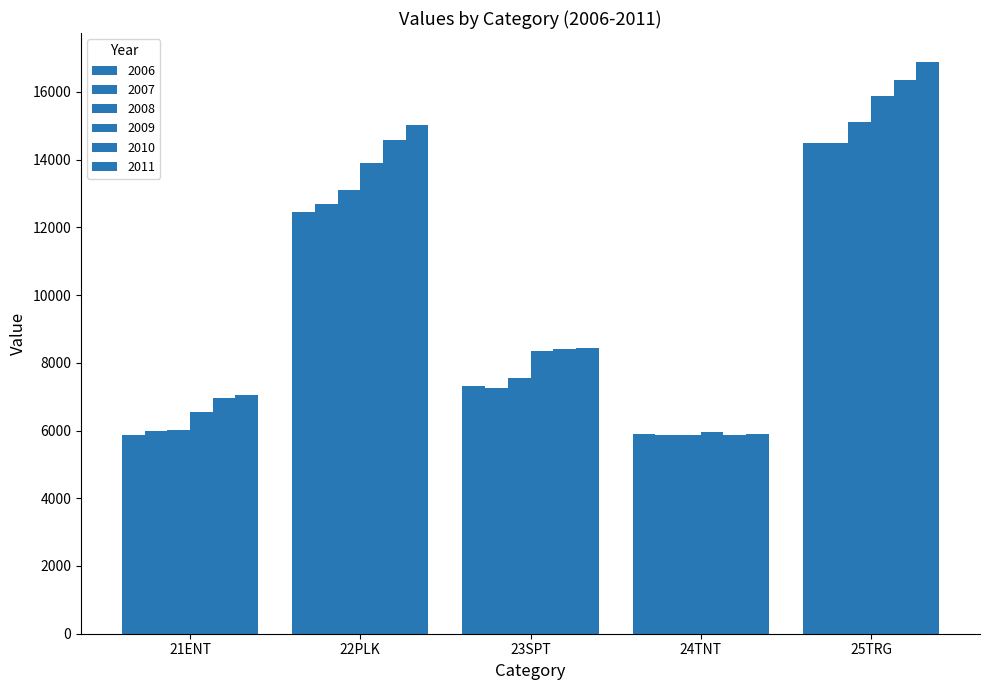

Between 21ENT and 23SPT, which series saw the biggest shift?

2009